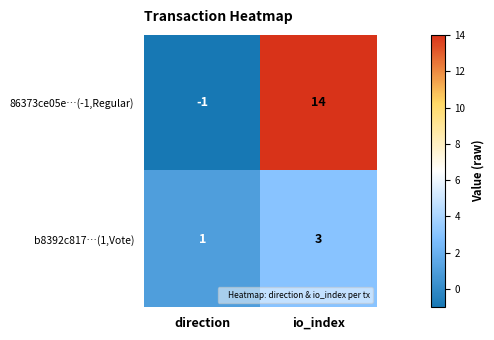

Reading left to right, extract all data points from this chart.

86373ce05e…(-1,Regular): -1	14
b8392c817…(1,Vote): 1	3